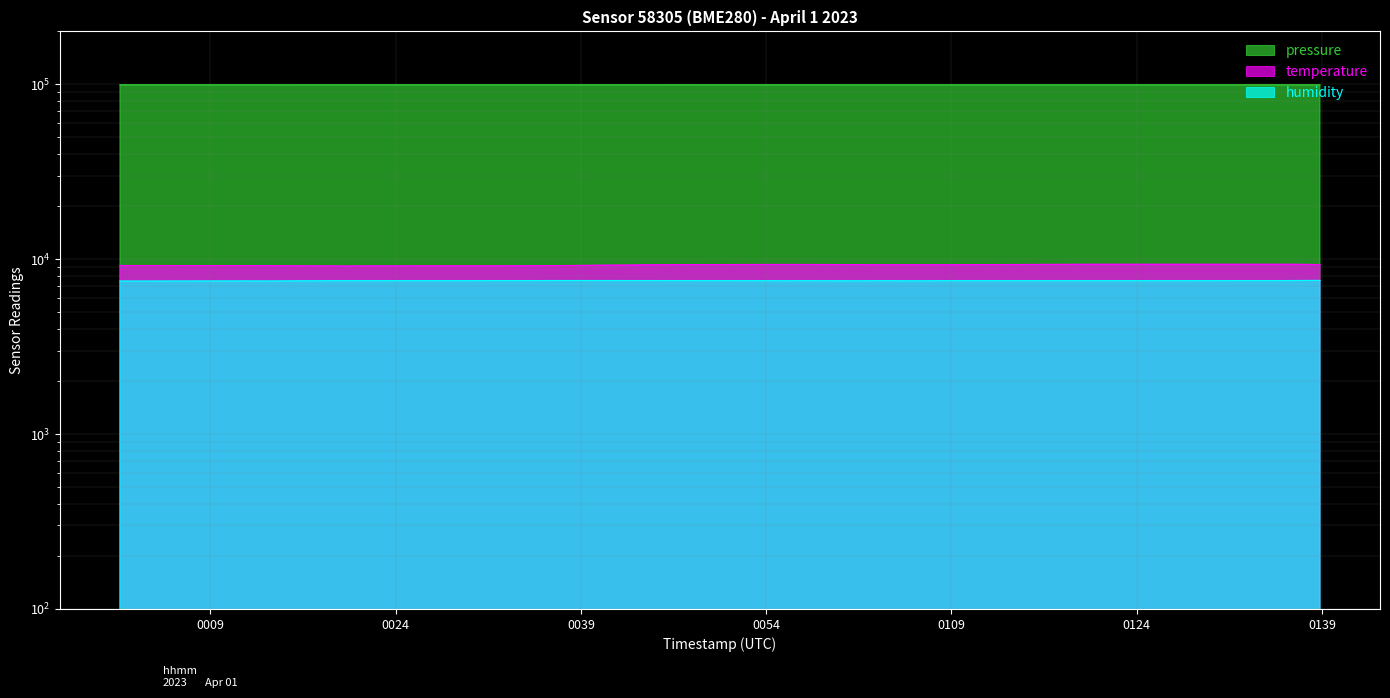

True or false: humidity and temperature cross at least once.

False